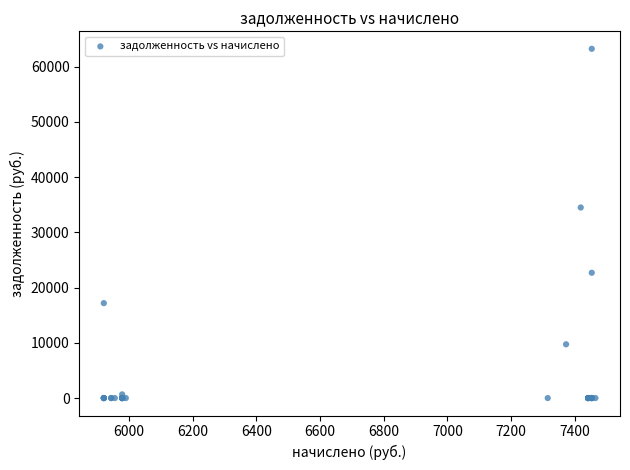

What Y value in the scatter plot is closest to 31625?

34508.2